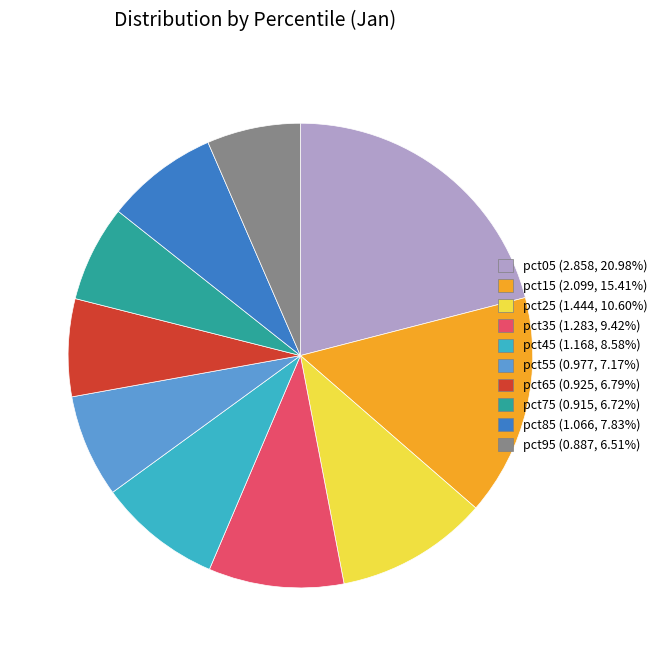

Is it true that pct35 is 1% of the pie?

False